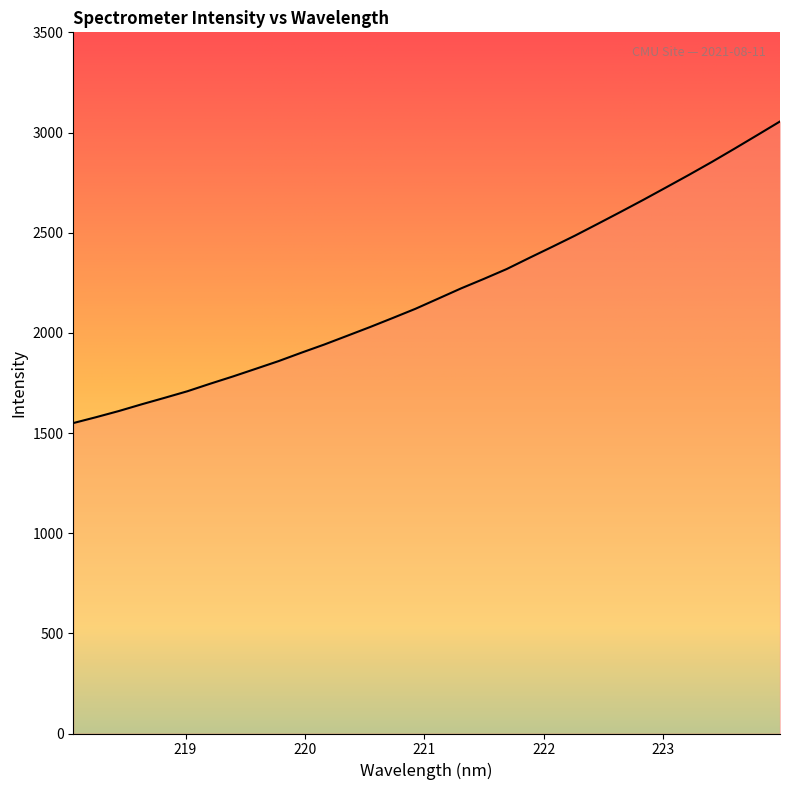

What is the maximum value shown in the chart?

3055.1